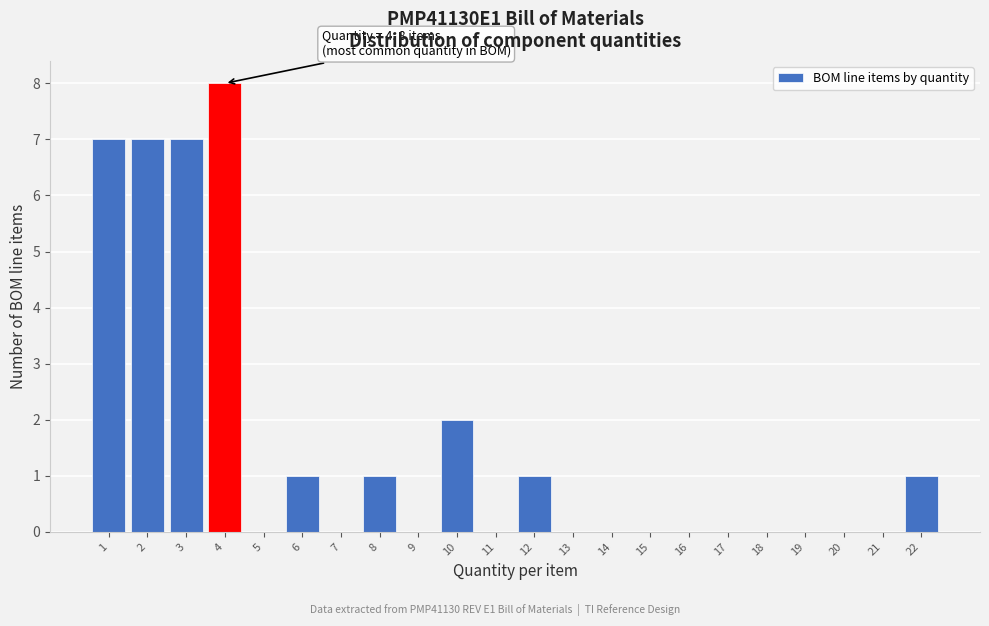

Which range on the x-axis has the tallest bar?

3.5 to 4.5